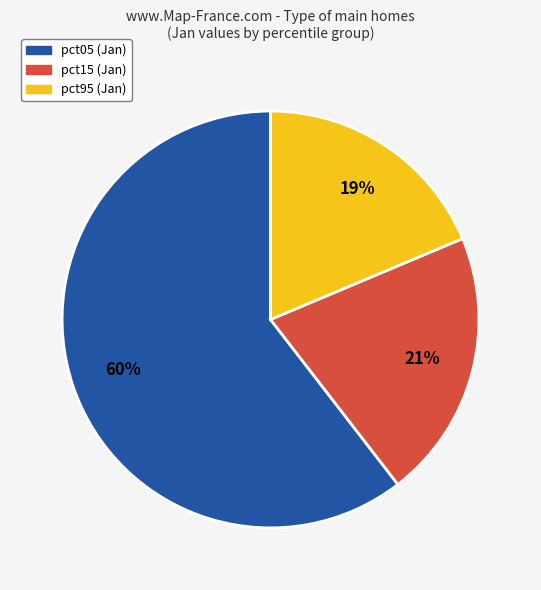

Rank the categories by value from highest to lowest.

pct05 (Jan), pct15 (Jan), pct95 (Jan)